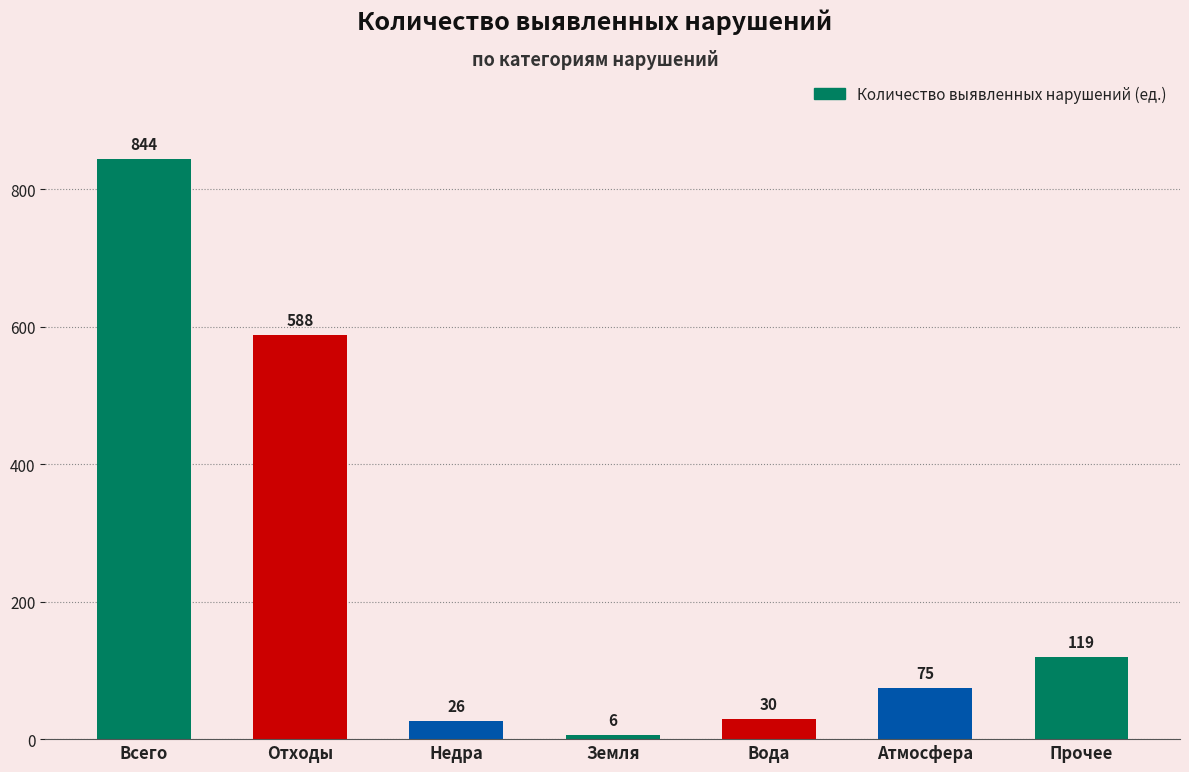

What value does the data have at Всего, to the nearest 50?

850